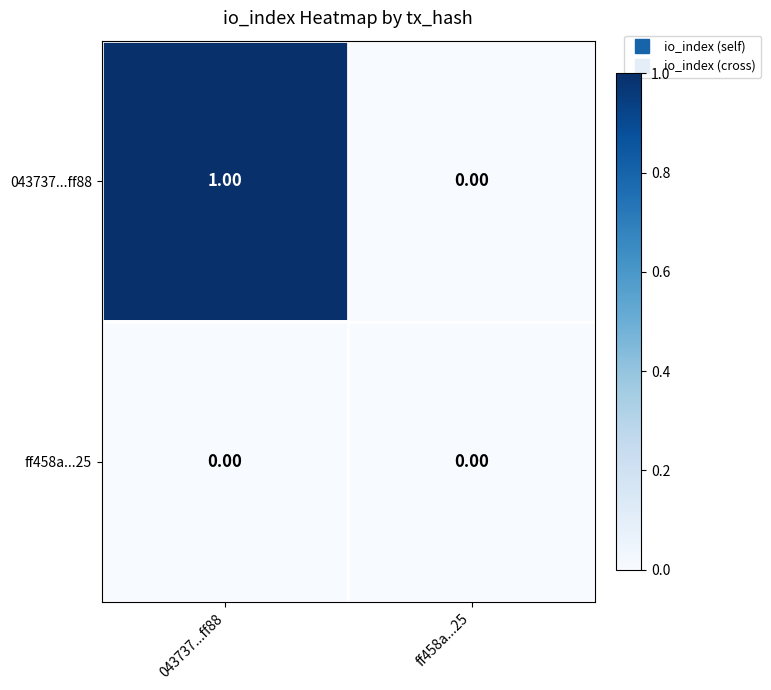

Which series has the largest range (max minus min)?

043737...ff88